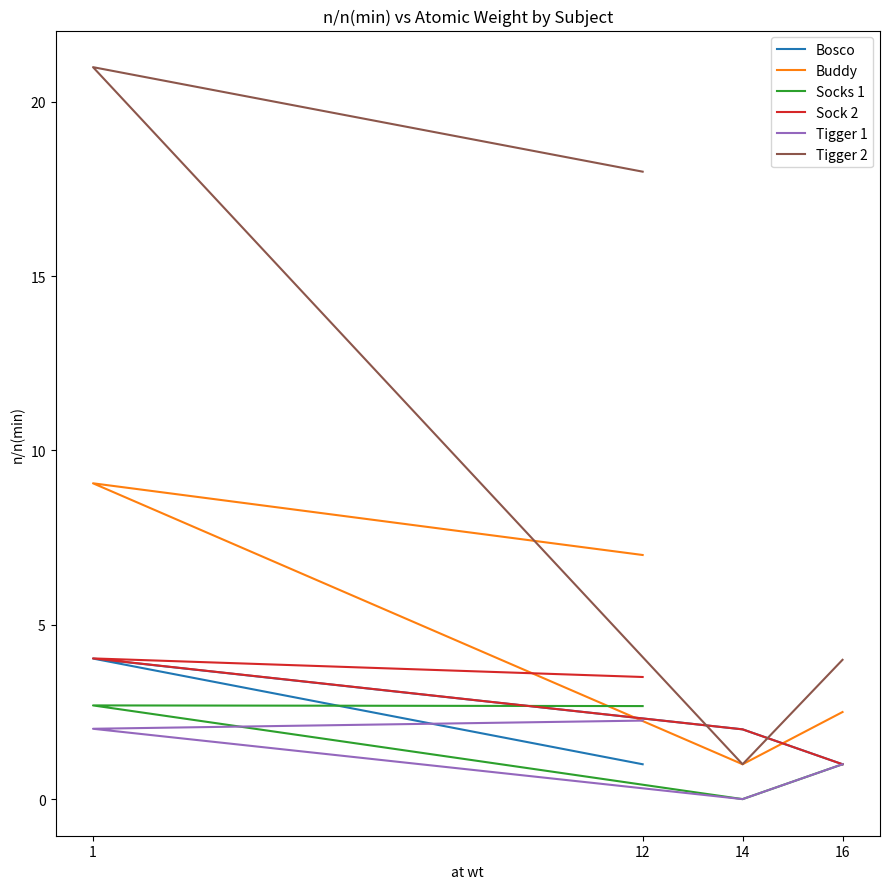

Is this an area chart (filled region under the line)?

No